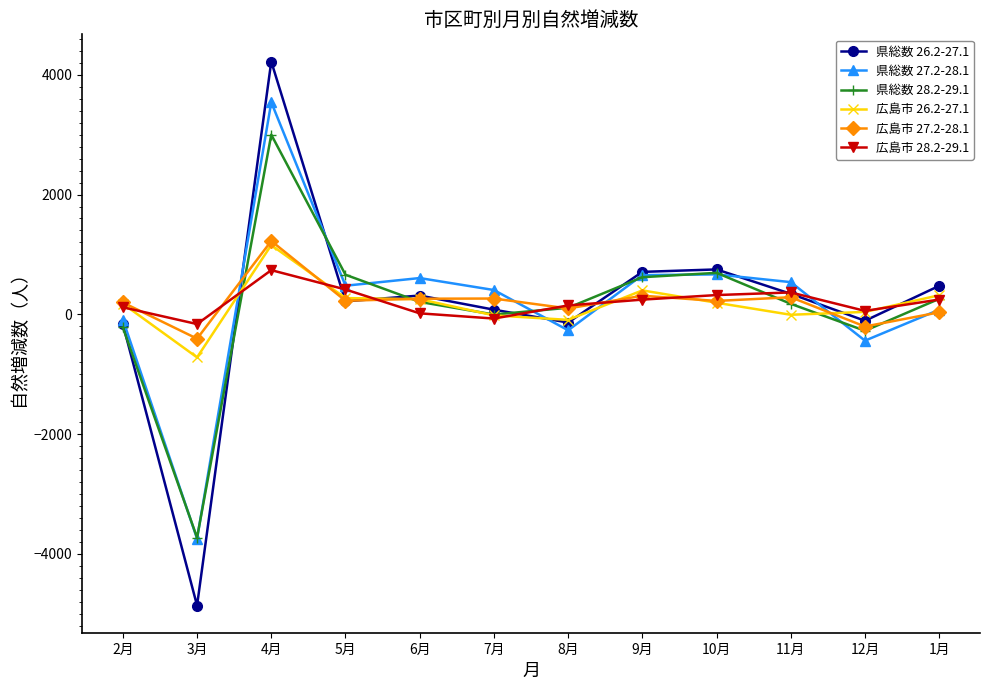

At which category does 広島市 26.2-27.1 reach its first local valley?

3月